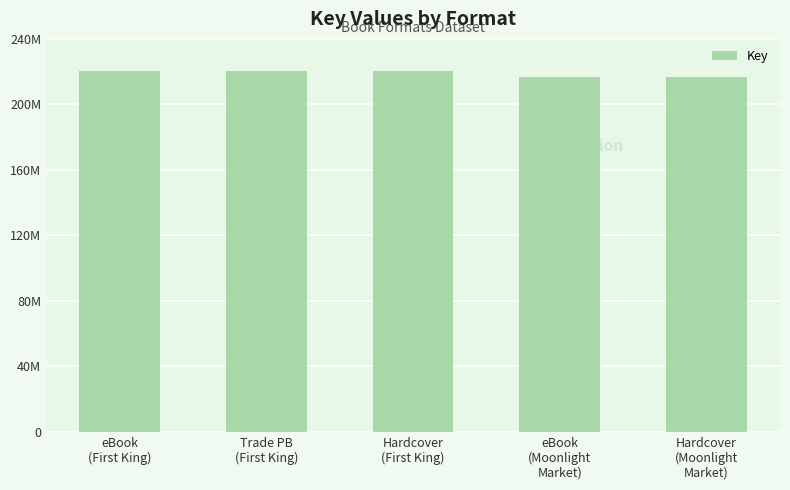

What is the maximum value shown in the chart?

220152329